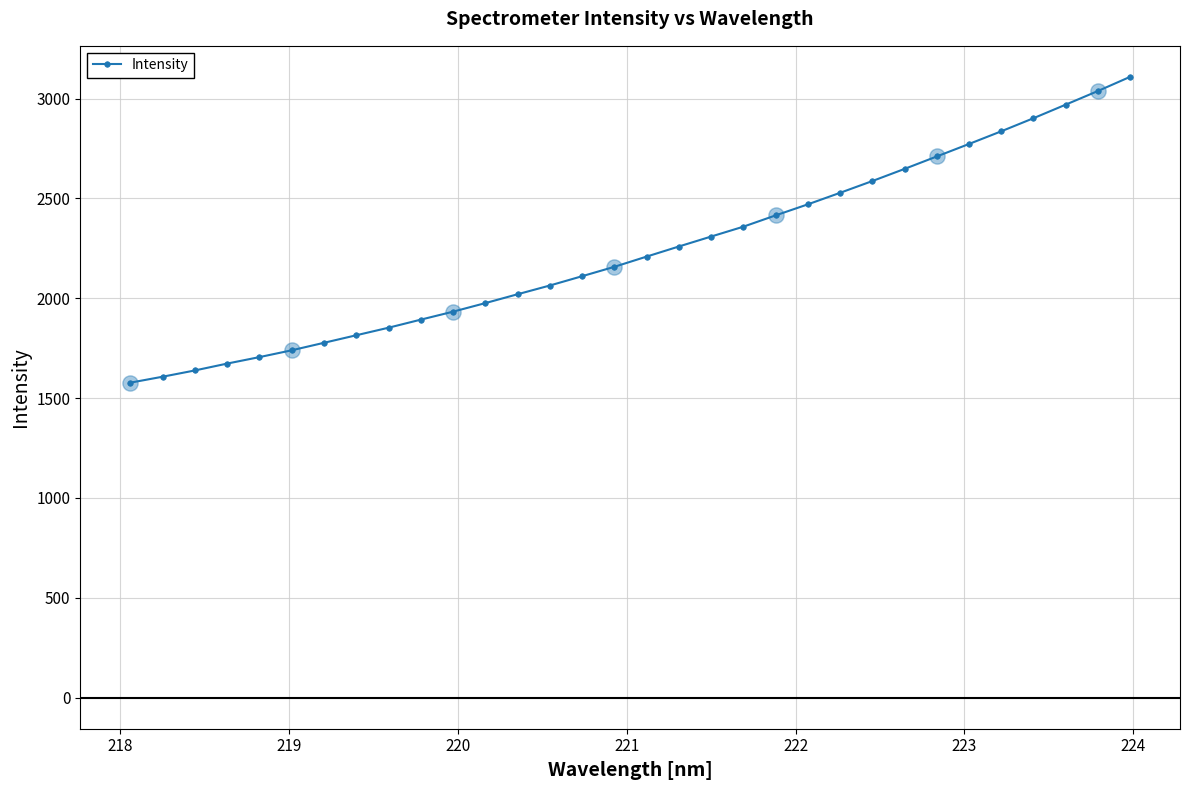

What is the smallest value displayed?

1577.2